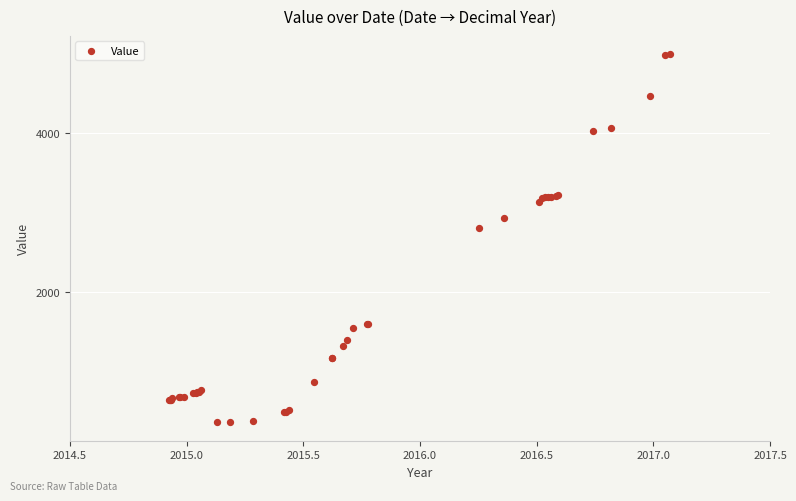

What Y value in the scatter plot is closest to 2678?

2810